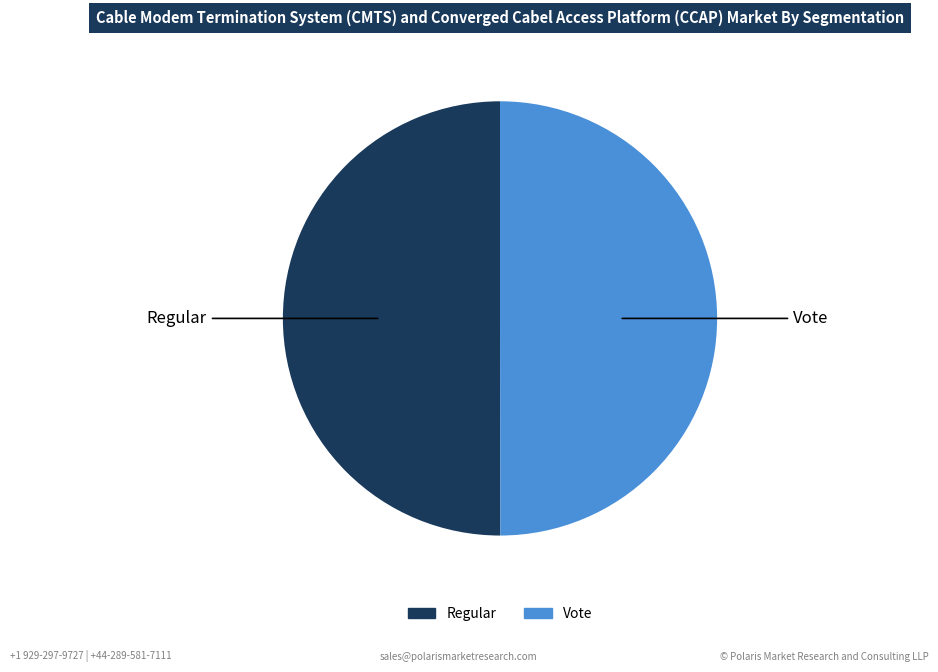

How many segments does this pie chart have?

2